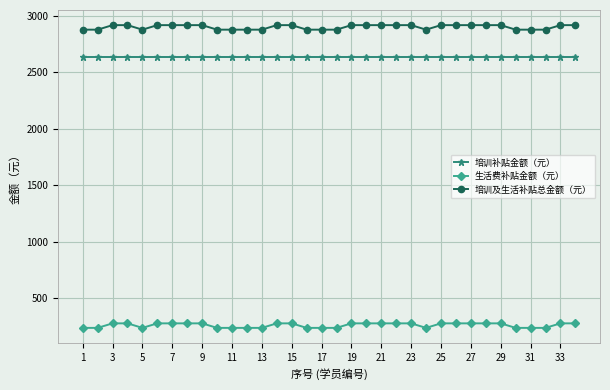

True or false: 培训及生活补贴总金额（元） and 生活费补贴金额（元） cross at least once.

False